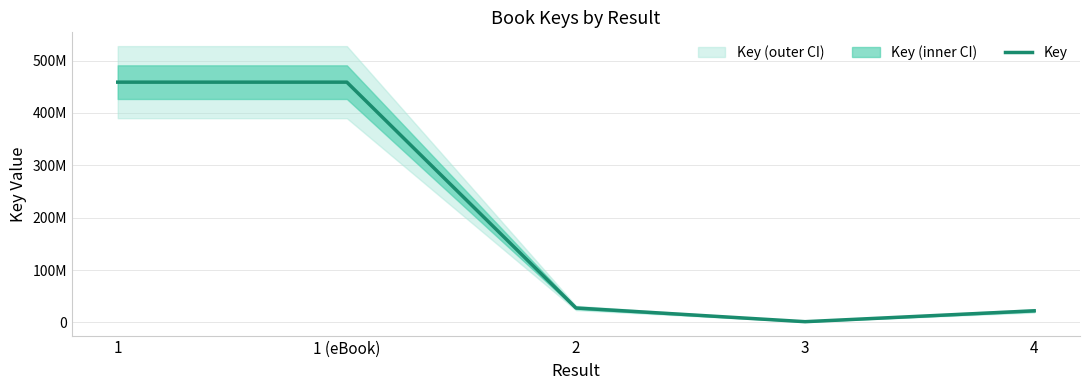

How many values exceed 27648451?

2